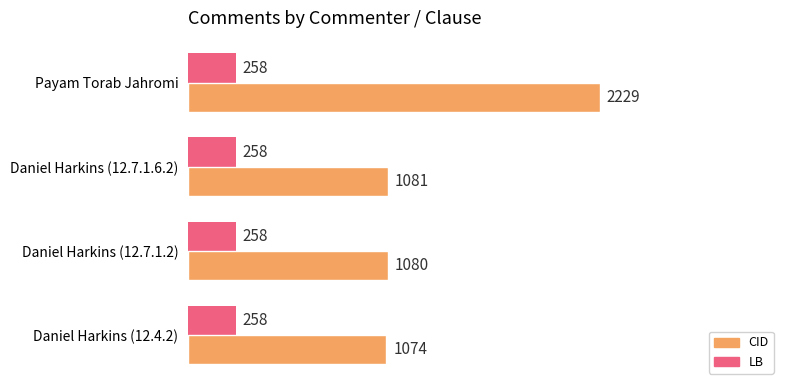

Count the number of categories in the chart.

4